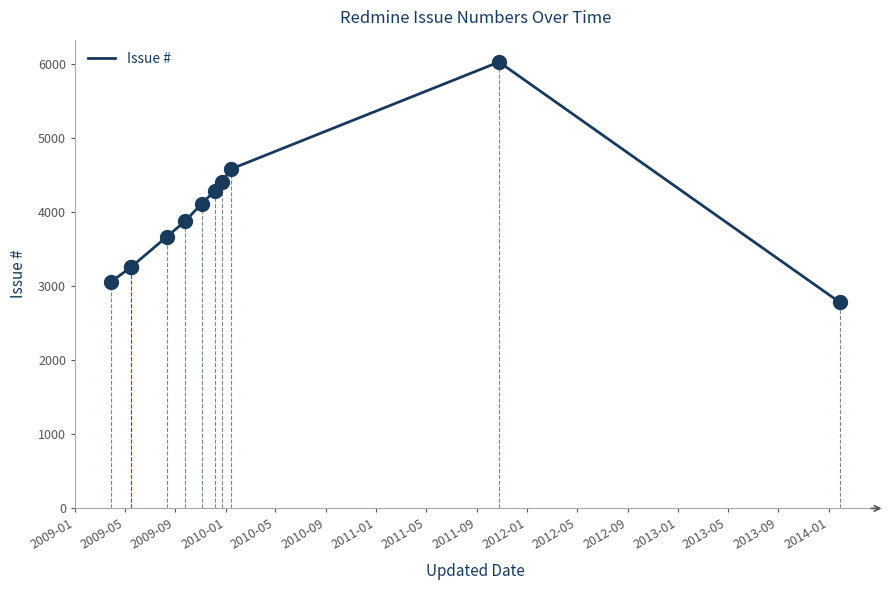

Between 2010-01 and 2011-05, which is larger?

2011-05